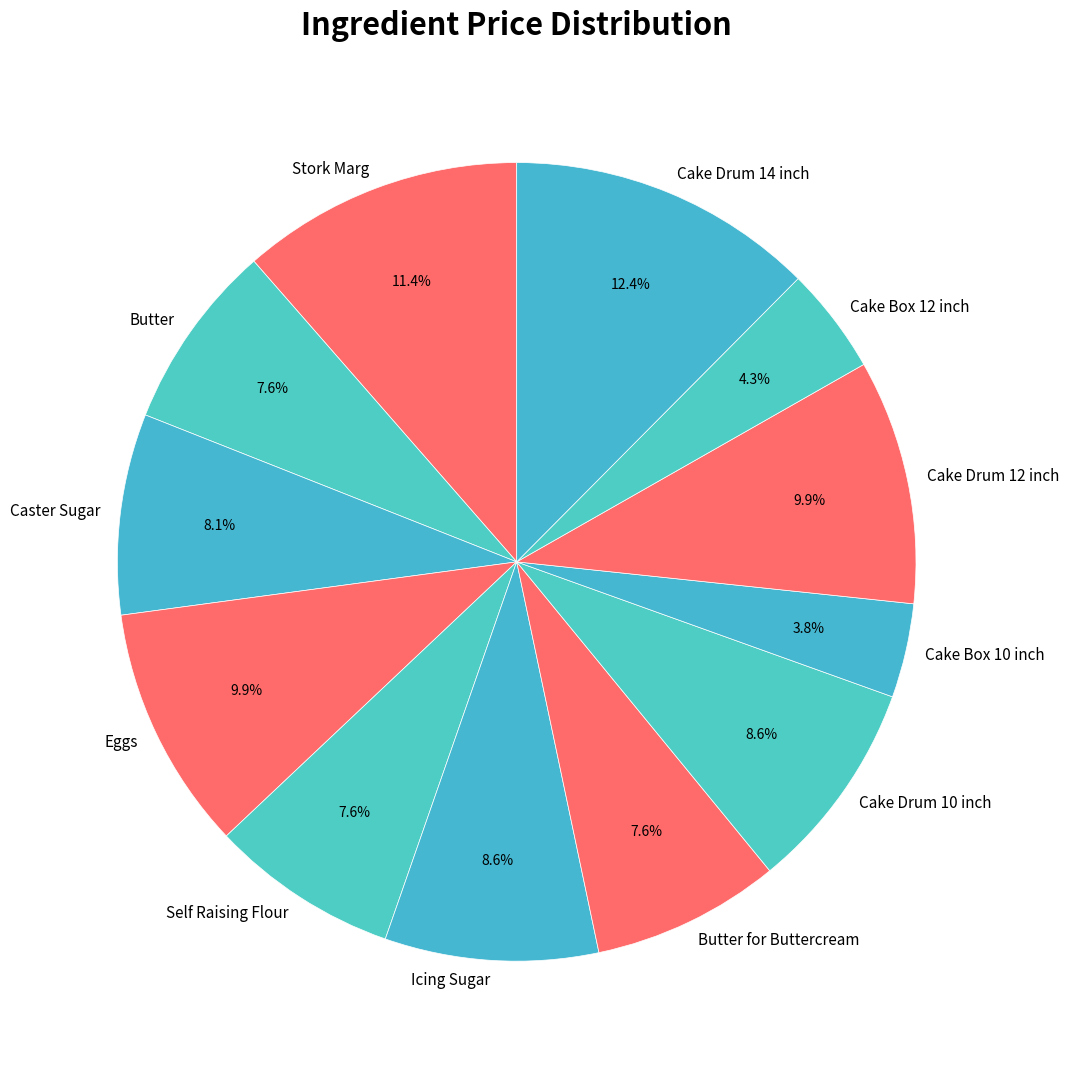

To the nearest percent, what is the combined percentage of Butter and Stork Marg?

19%